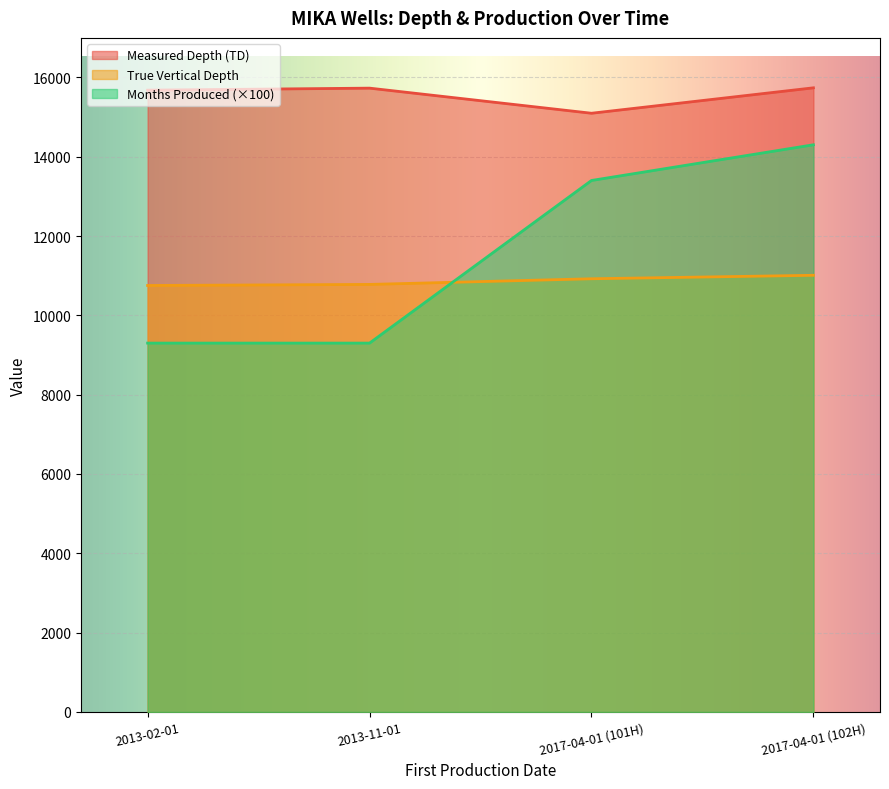

What is the value of the Months Produced point at the 1st from the left?

9300.0